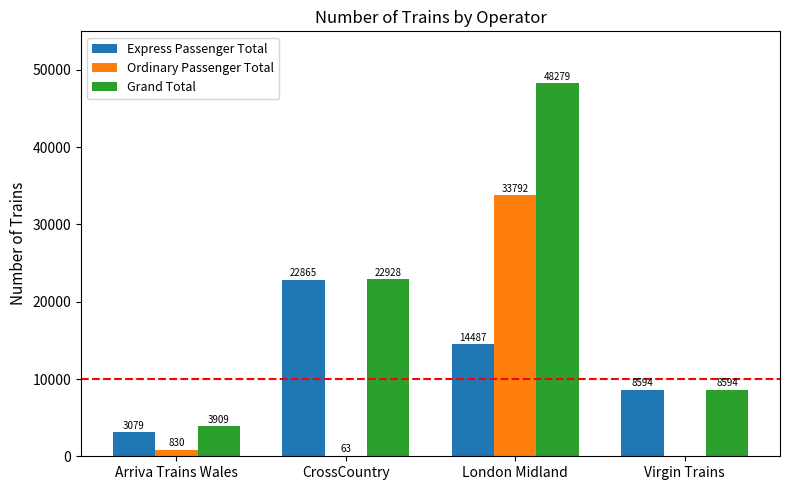

Is it true that Ordinary Passenger Total equals 13666 at Virgin Trains?

False